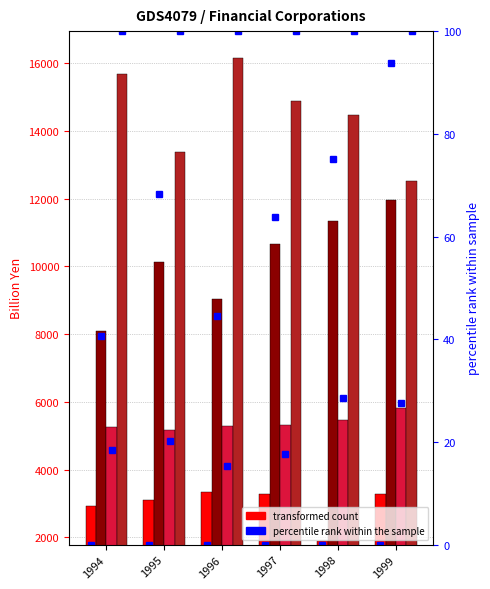

Reading left to right, what are all the values shown in this chart?

Current taxes on income: 1994=2920.5	1995=3096.8	1996=3340.3	1997=3287.3	1998=1879.3	1999=3291.9
Social benefits payable: 1994=8100.6	1995=10132.3	1996=9031.8	1997=10673.6	1998=11342.8	1999=11955.1
Other current transfers payable: 1994=5260.7	1995=5175.3	1996=5292.4	1997=5324.8	1998=5470.8	1999=5832.9
Disposable income net: 1994=15684.1	1995=13393.3	1996=16145.3	1997=14881.2	1998=14478.5	1999=12523.8